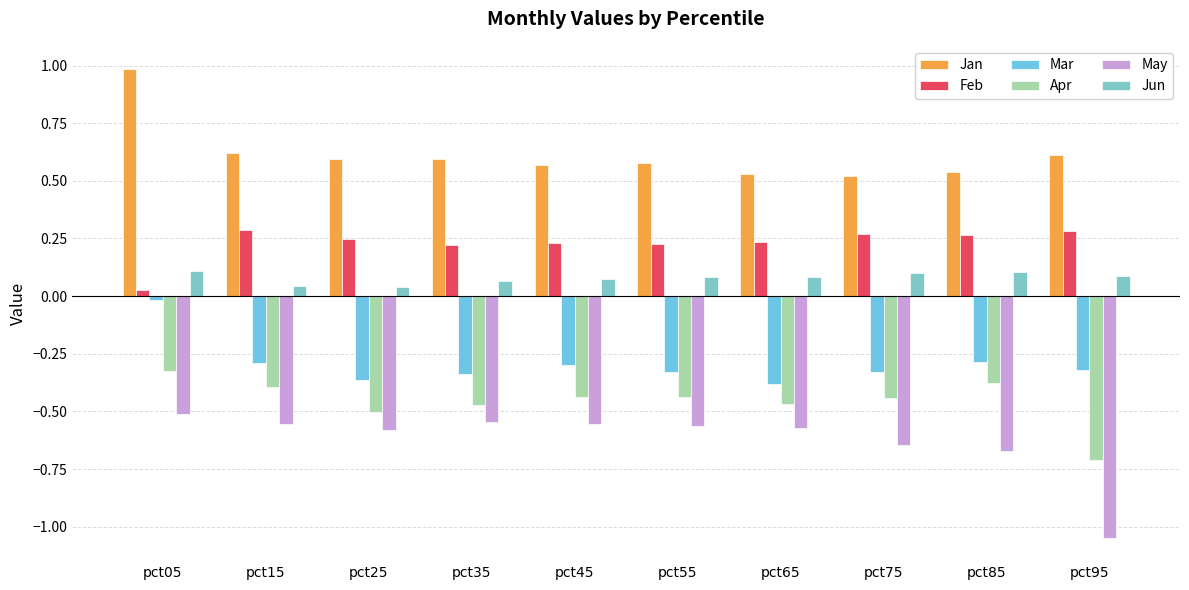

What is the total value across all series at pct35?

-0.5